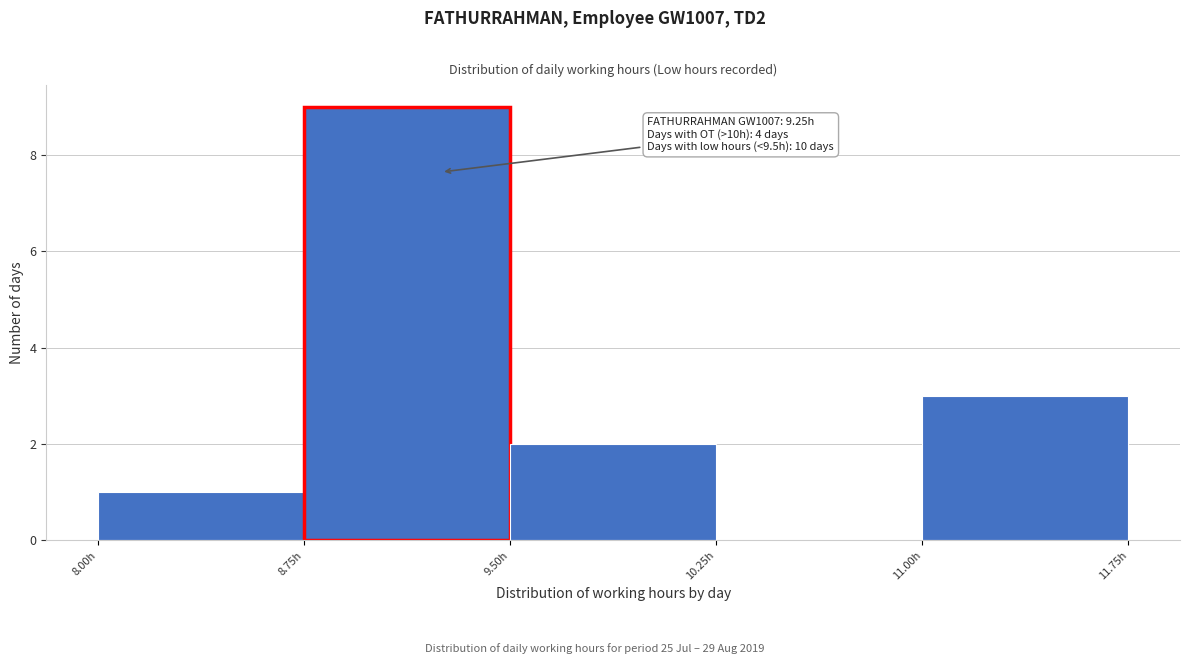

Over which range of the x-axis is the bar tallest?

8.75 to 9.50